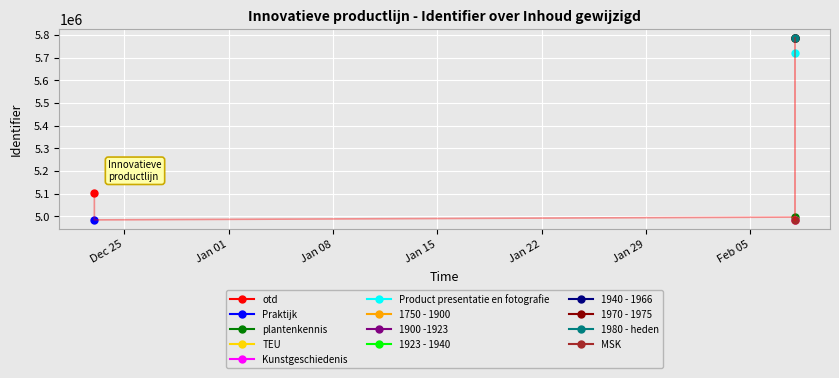

What is the maximum value shown in the chart?

5786904